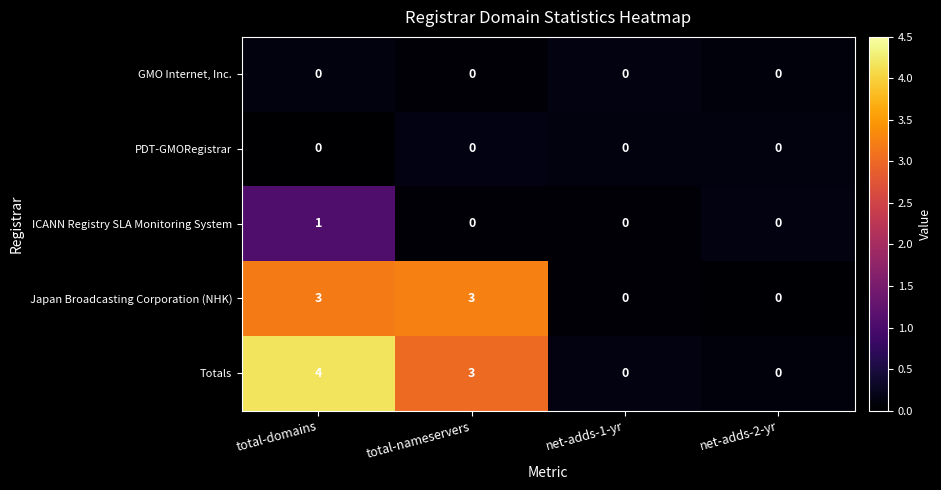

Is it true that GMO Internet, Inc. equals 0 at net-adds-1-yr?

True